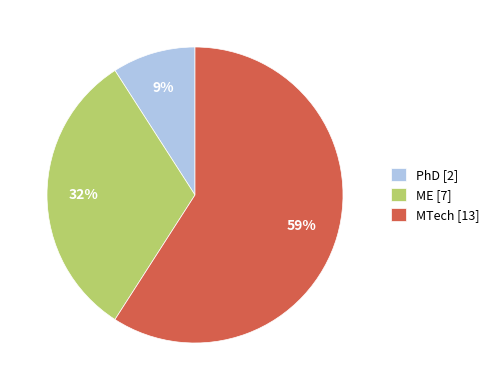

Which has a higher value, ME [7] or MTech [13]?

MTech [13]